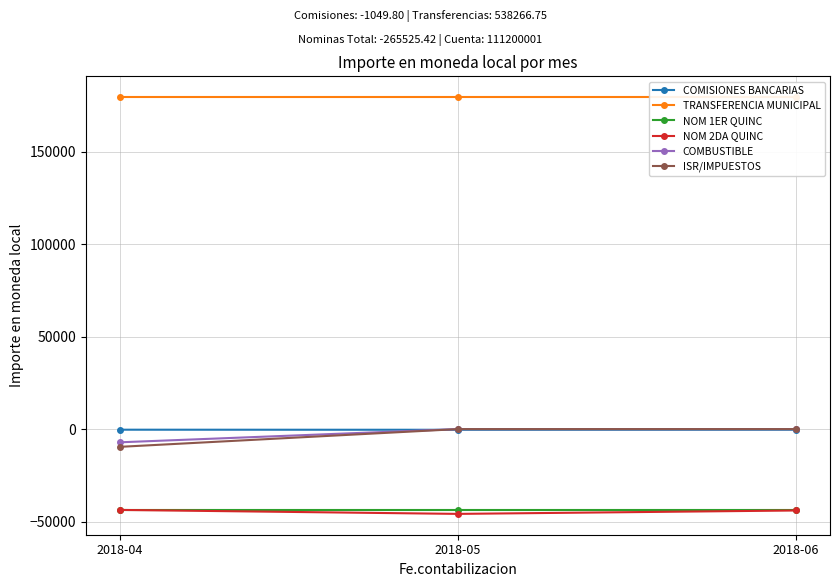

At how many categories does at least one series exceed 20106?

3